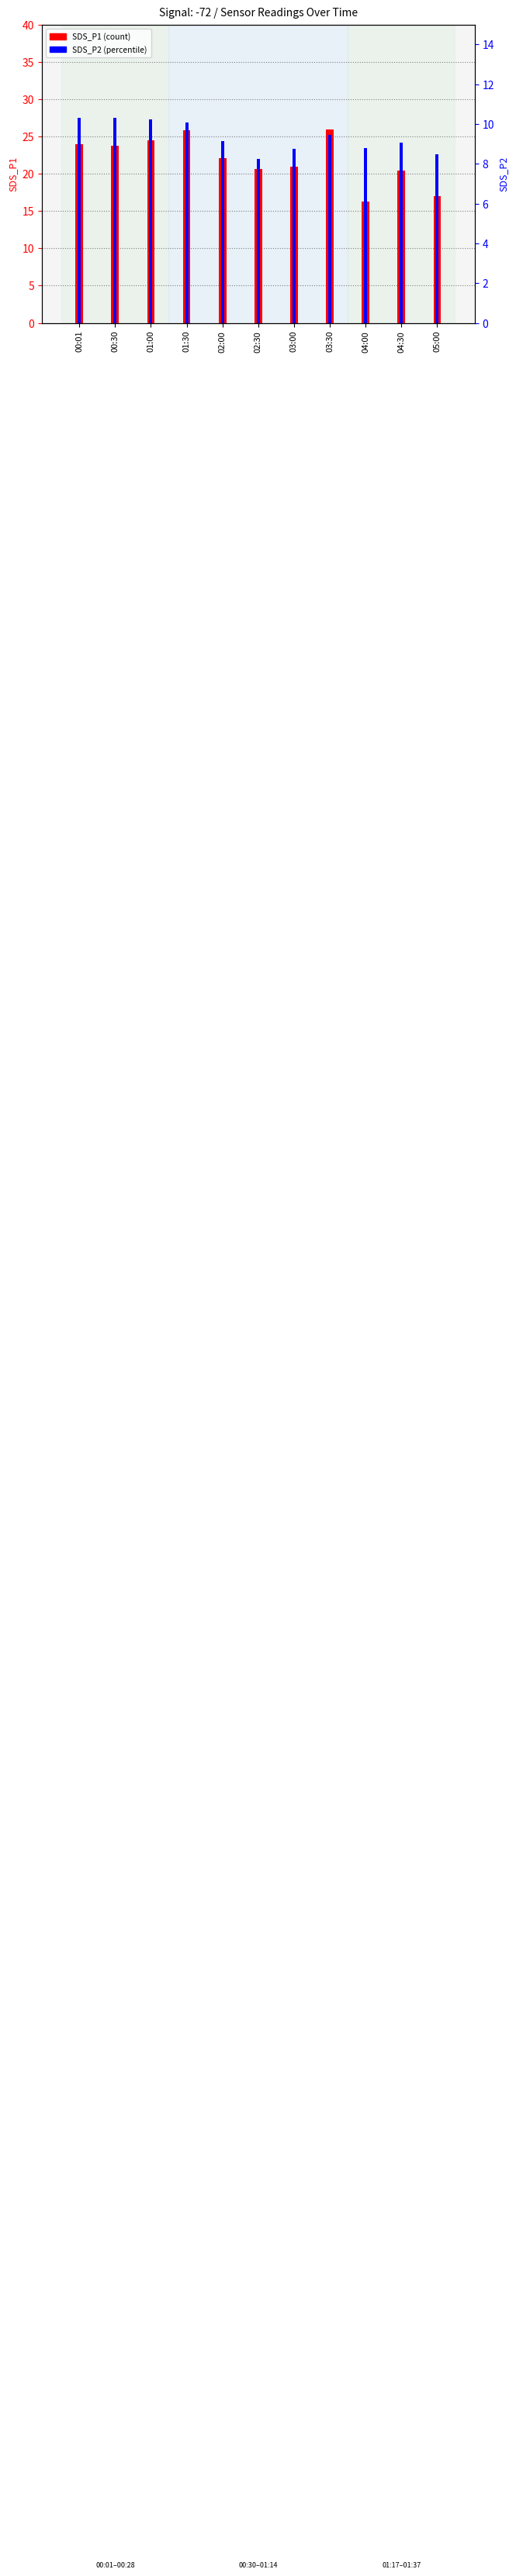

What is the spread (max minus min) of values at 03:30?

16.5